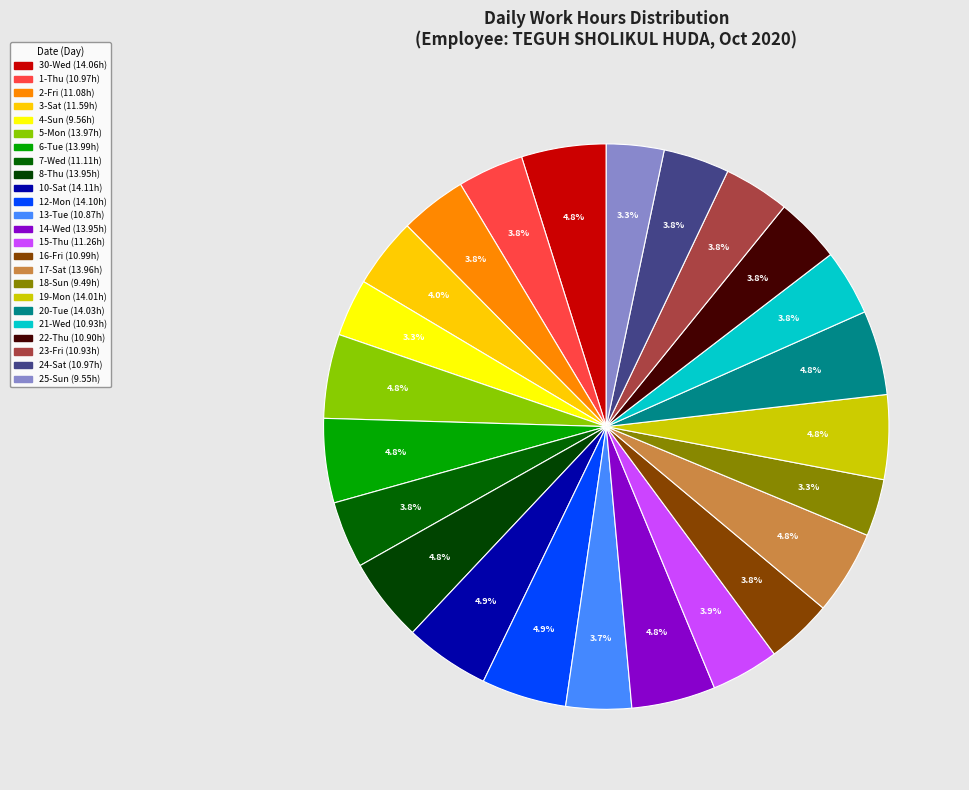

To the nearest percent, what is the average slice percentage?

4%